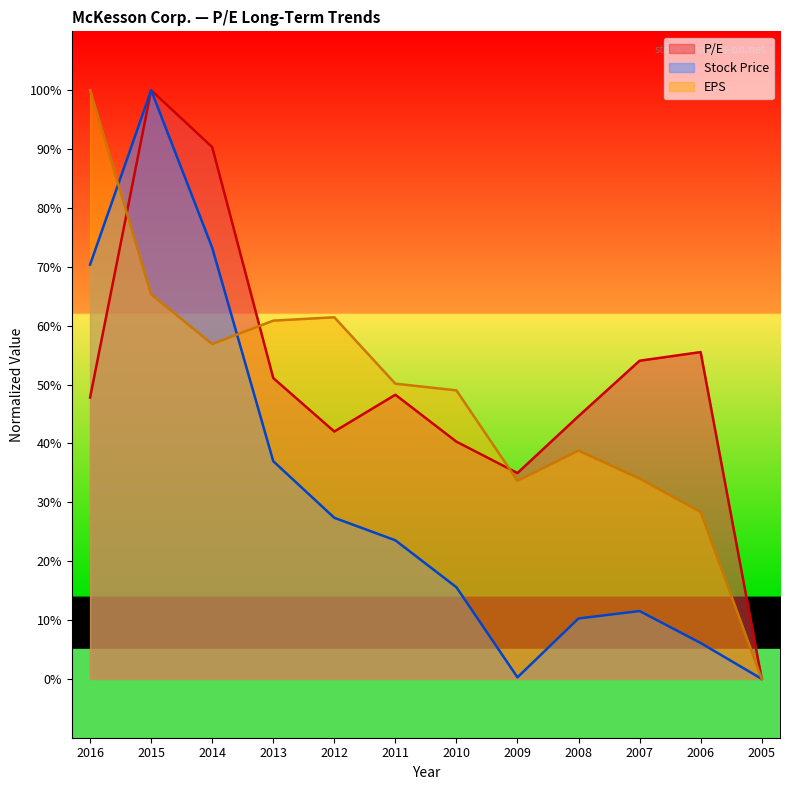

Which series has the largest range (max minus min)?

P/E